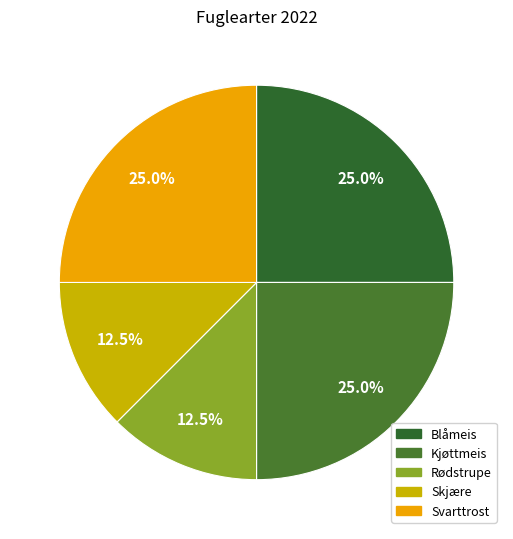

Rank the categories by value from lowest to highest.

Rødstrupe, Skjære, Blåmeis, Kjøttmeis, Svarttrost